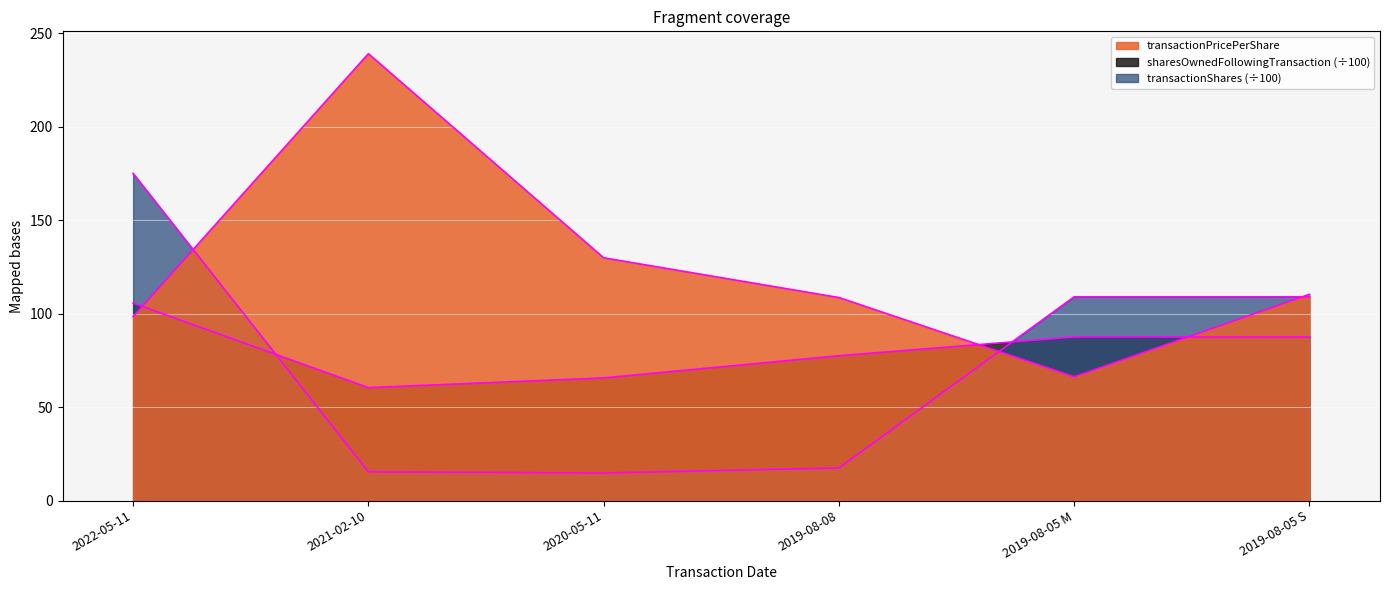

Between which two adjacent categories do transactionPricePerShare and sharesOwnedFollowingTransaction first intersect?

2022-05-11 and 2021-02-10